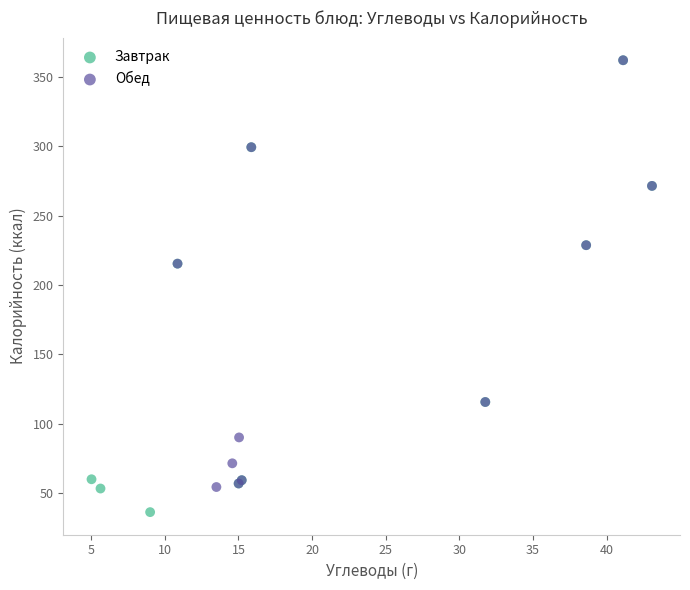

Which series reaches the minimum Y coordinate?

Завтрак